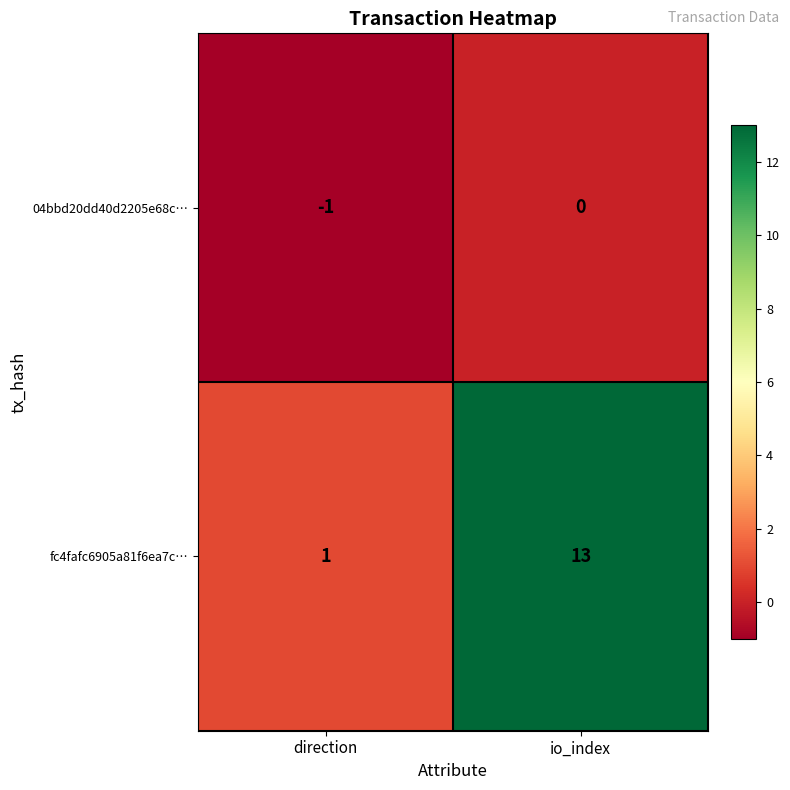

What is the minimum value shown in the chart?

-1